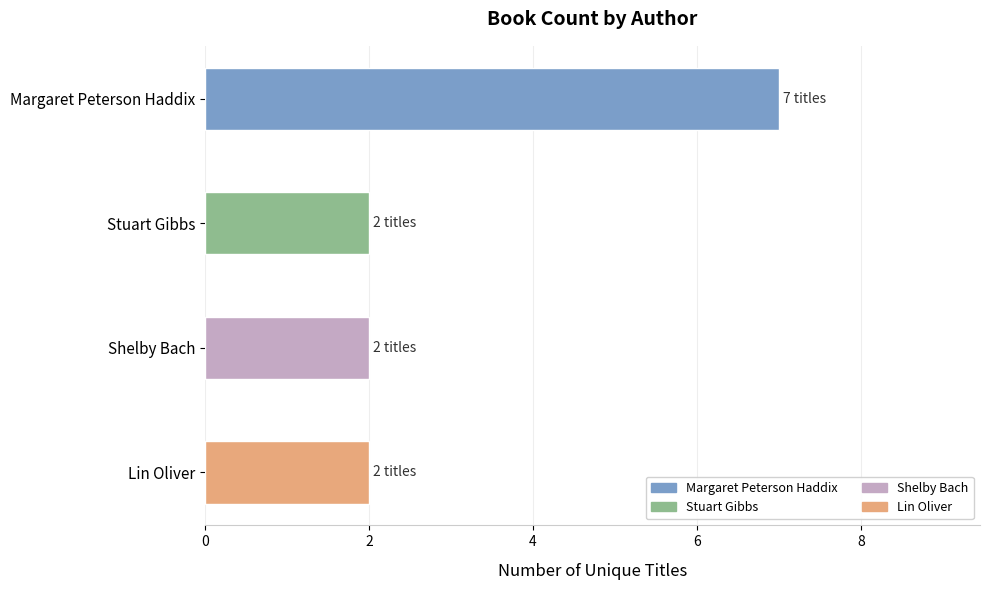

True or false: the data shows 2 at Shelby Bach.

True